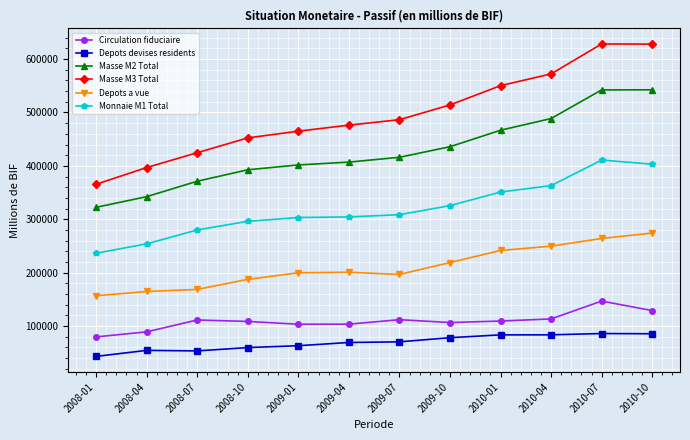

At which label is Masse M3 Total closest to 496946?

2009-07